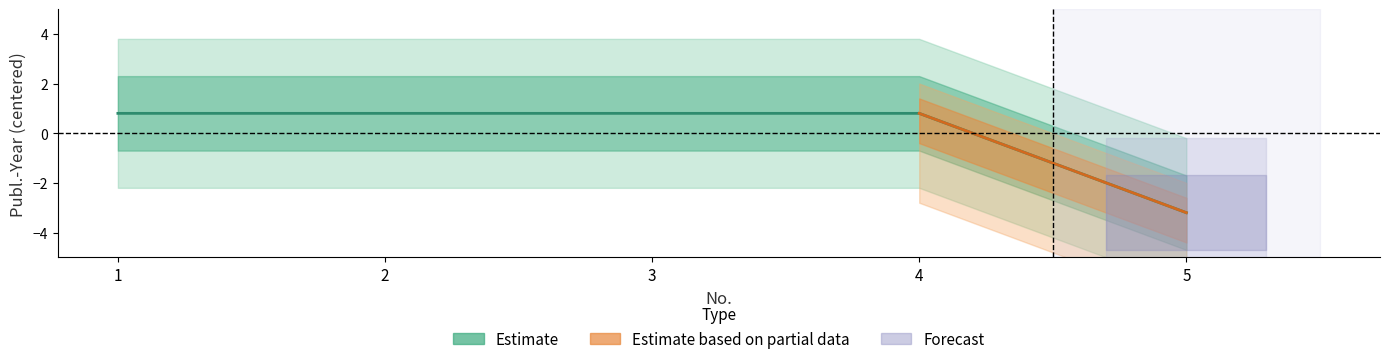

Reading left to right, list all the values displayed in this chart.

1=0.8	2=0.8	3=0.8	4=0.8	5=-3.2